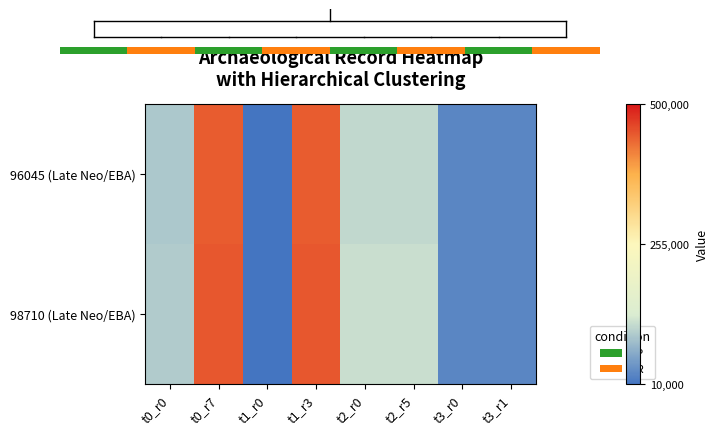

What is the sum of all 98710 (Late Neo/EBA) values?

1300441